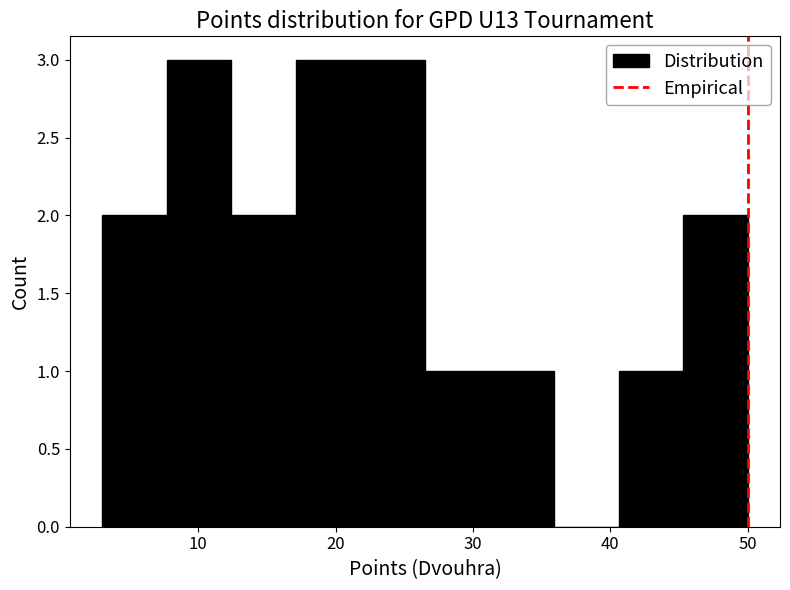

Reading left to right, transcribe this chart: for each bar, give the range it covers on the x-axis and its height. Neither the bar edges nor the heights are printed on the chart, so give them approximately, as read against the axes.

3.0 to 7.7: 2
7.7 to 12.4: 3
12.4 to 17.1: 2
17.1 to 21.8: 3
21.8 to 26.5: 3
26.5 to 31.2: 1
31.2 to 35.9: 1
35.9 to 40.6: 0
40.6 to 45.3: 1
45.3 to 50.0: 2